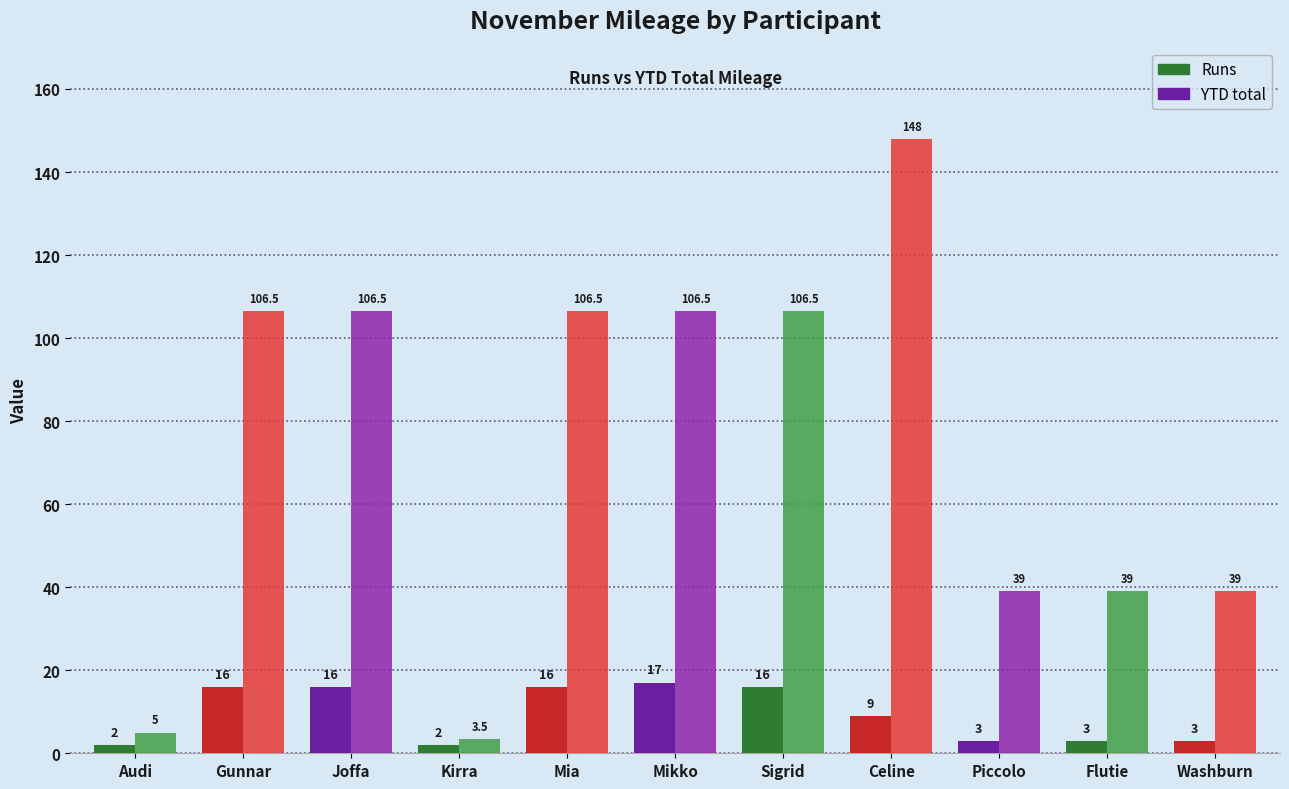

What is the sum of the YTD total values at Joffa and Mia?

213.0